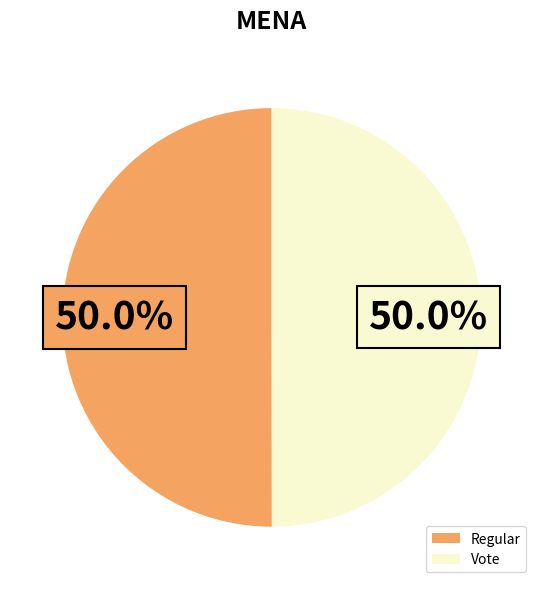

Is it true that Regular is 59% of the pie?

False